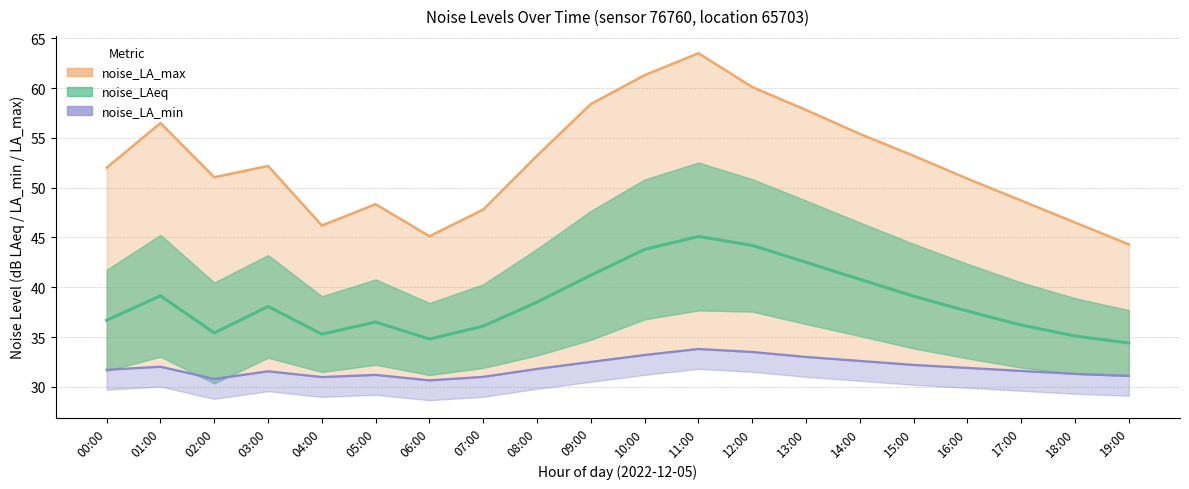

What is the lowest value of the noise_LA_max series?

44.3